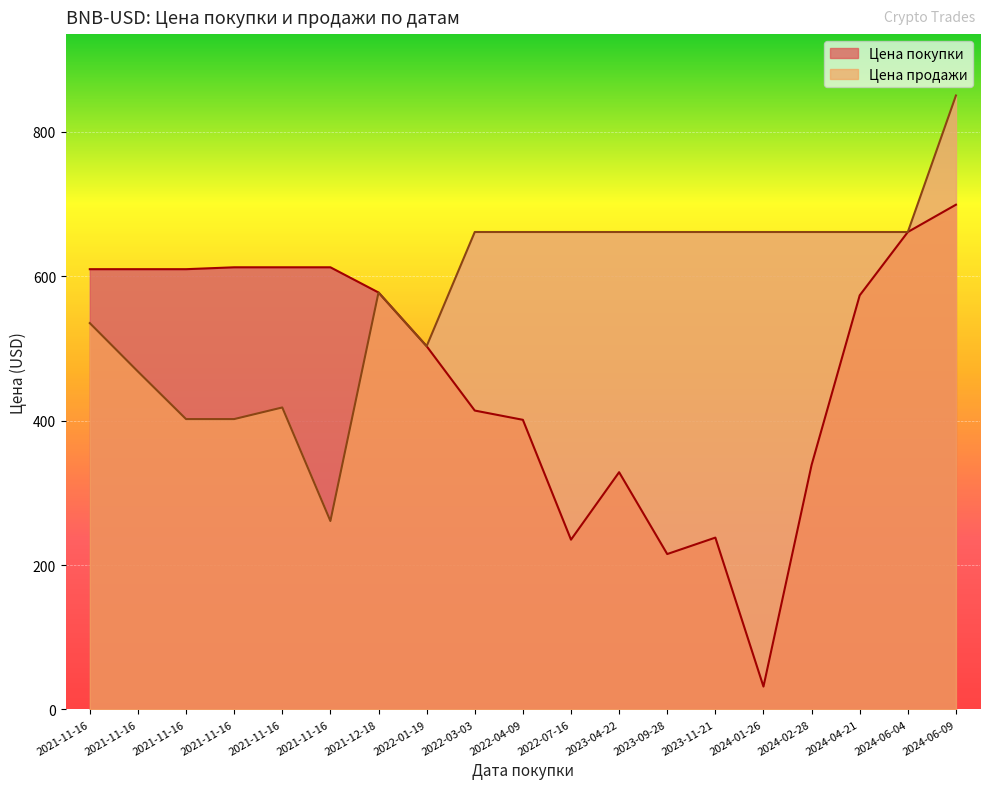

Which series has the largest range (max minus min)?

Цена покупки